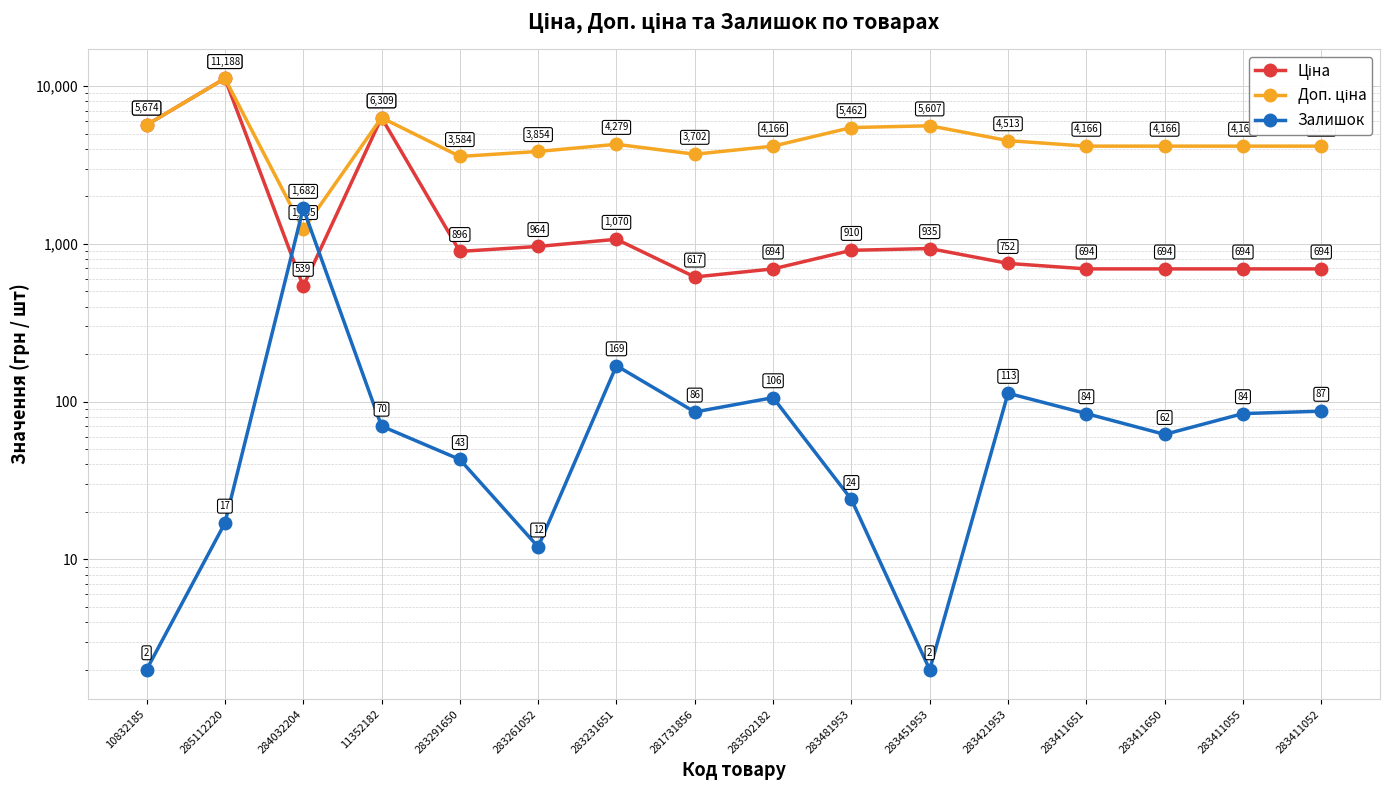

Rank the series by their average value, from highest to lowest.

Доп. ціна, Ціна, Залишок